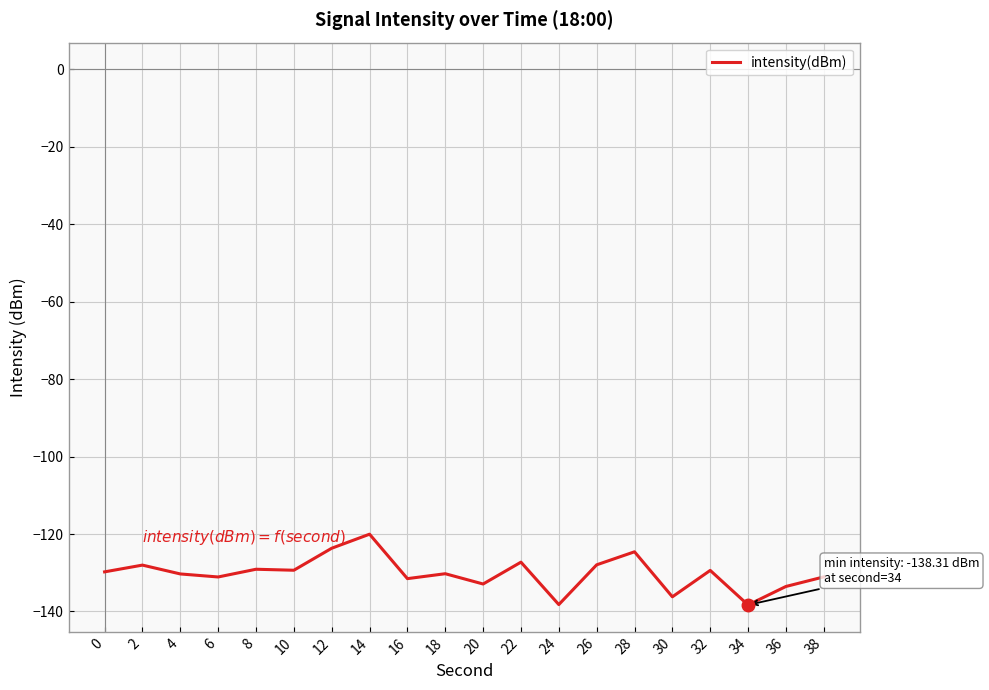

What is the change in value from 0 to 4?

-0.5